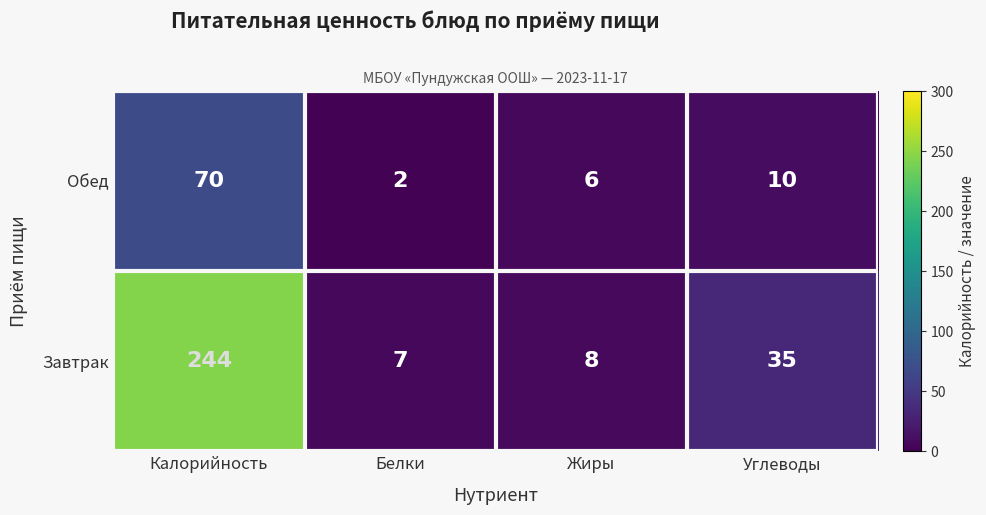

Is it true that Обед equals 10 at Углеводы?

True